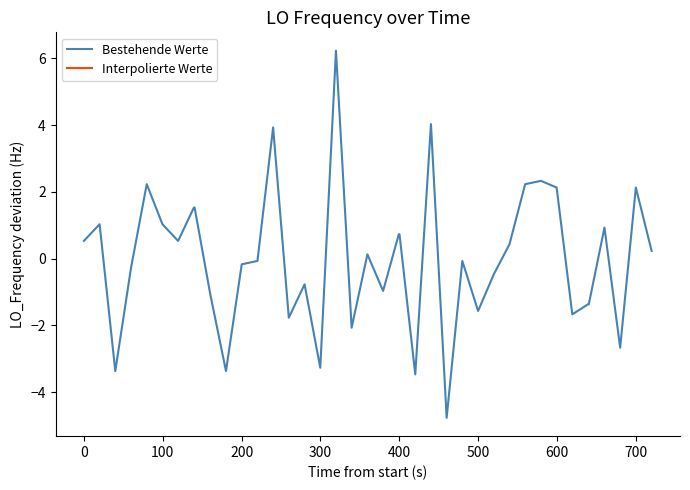

What is the minimum value shown in the chart?

-4.8